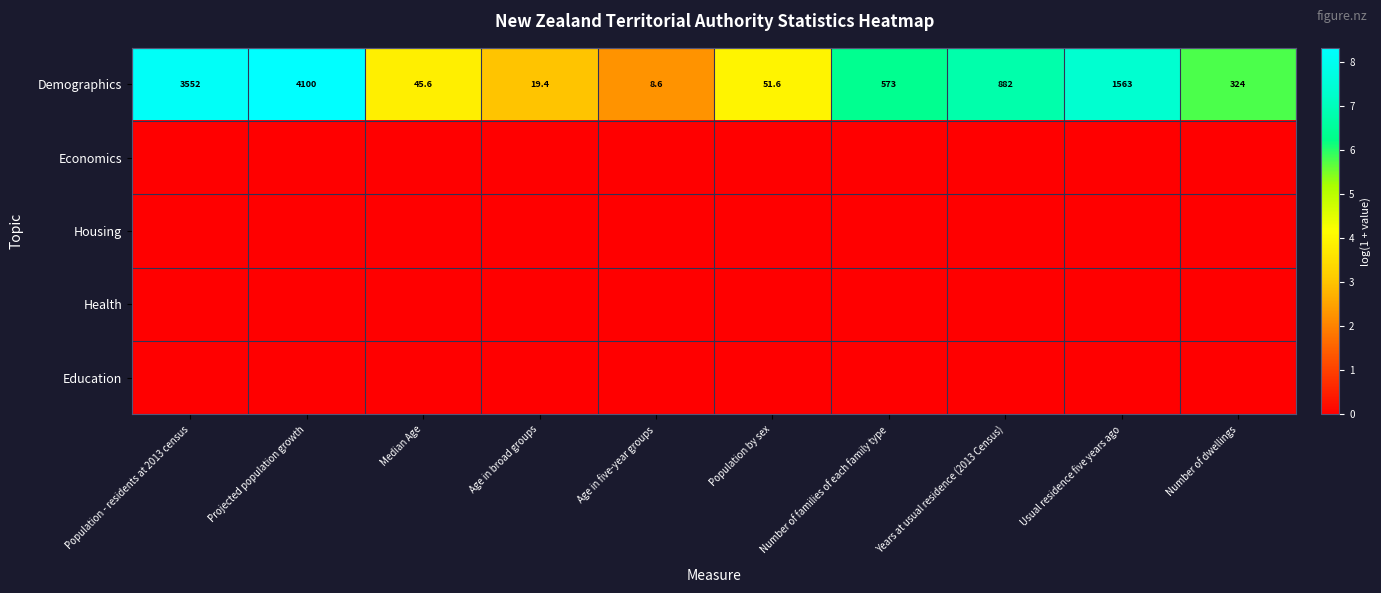

The Demographics series shows 1739.2 at Population - residents at 2013 census. True or false?

False